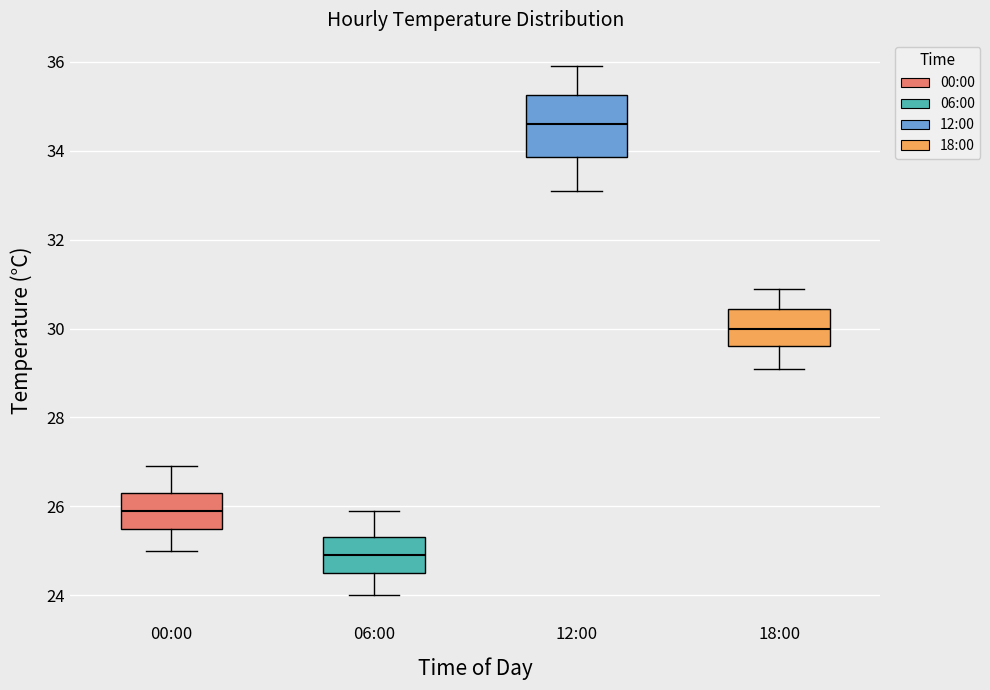

Where does the median line of the box for 06:00 sit on the y-axis? The values are not printed on the chart, so give them approximately, as read against the axis.

25.0